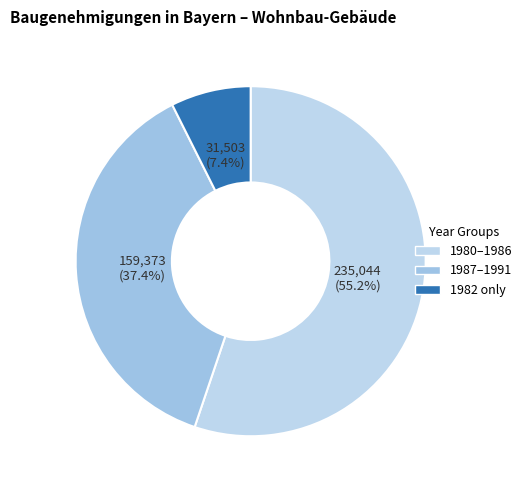

Which slice is the largest?

1980